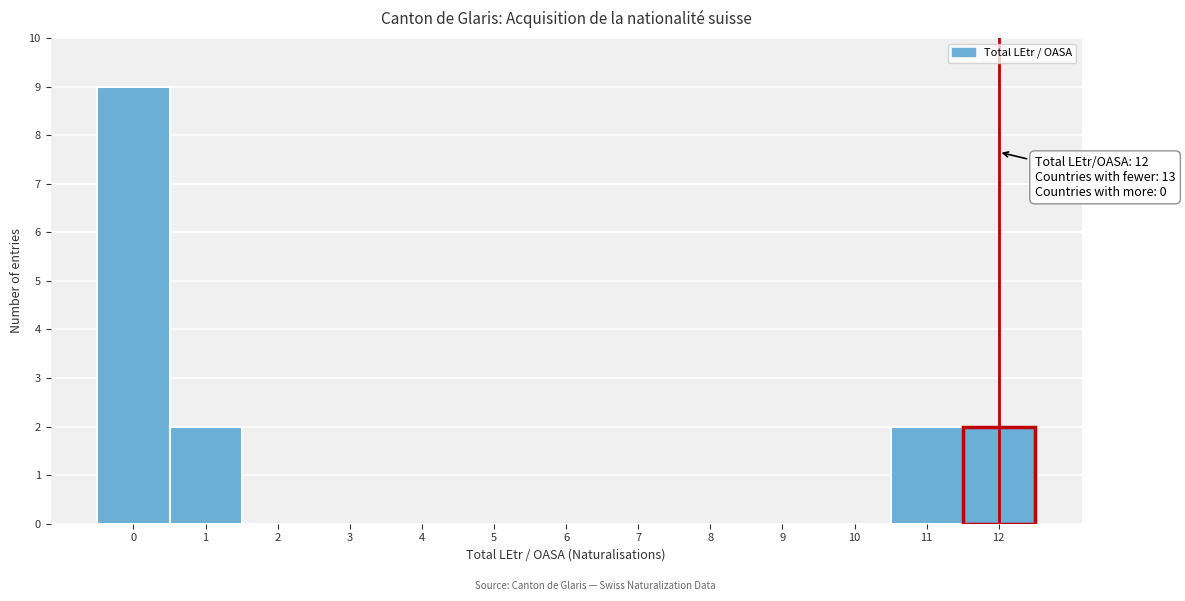

Over which range of the x-axis is the bar tallest?

-0.5 to 0.5